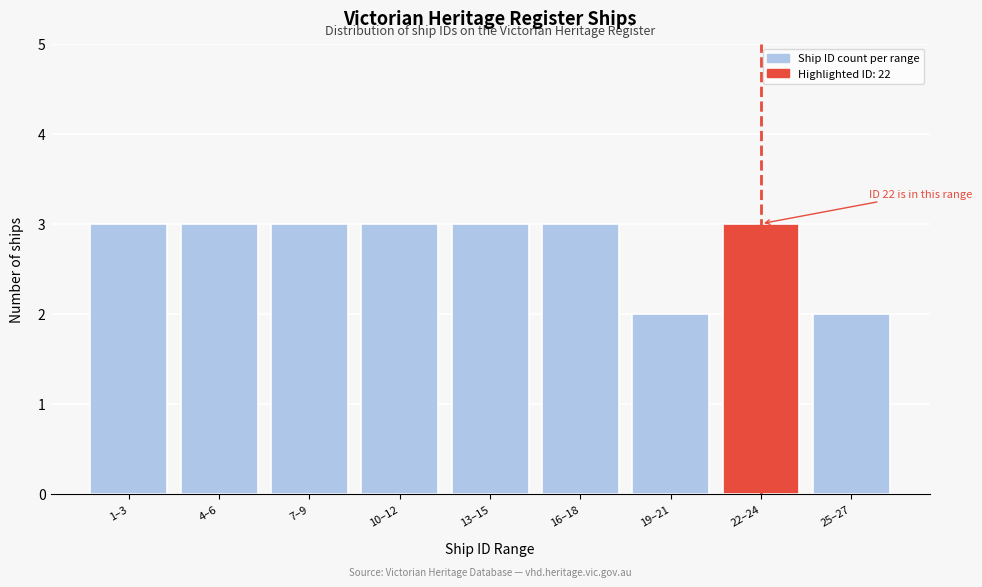

Reading left to right, list all the values displayed in this chart.

3	3	3	3	3	3	2	3	2